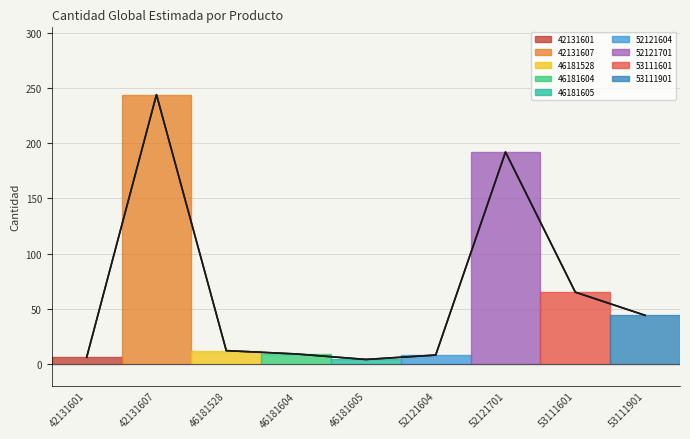

What is the sum of the values at 53111601 and 52121701?

257